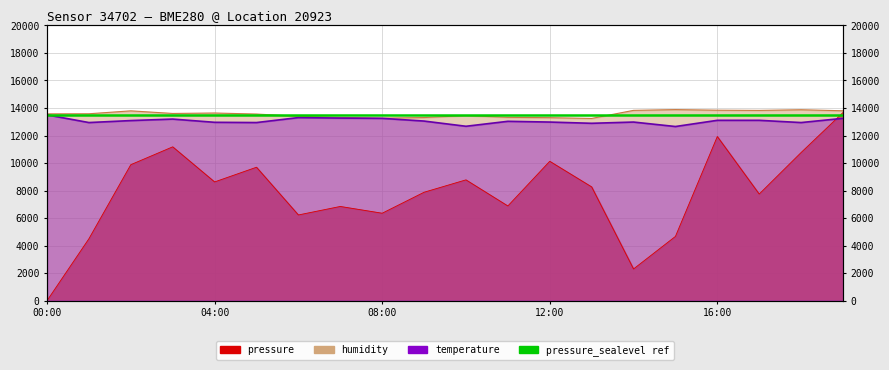

What position from the left is 15:00?

16